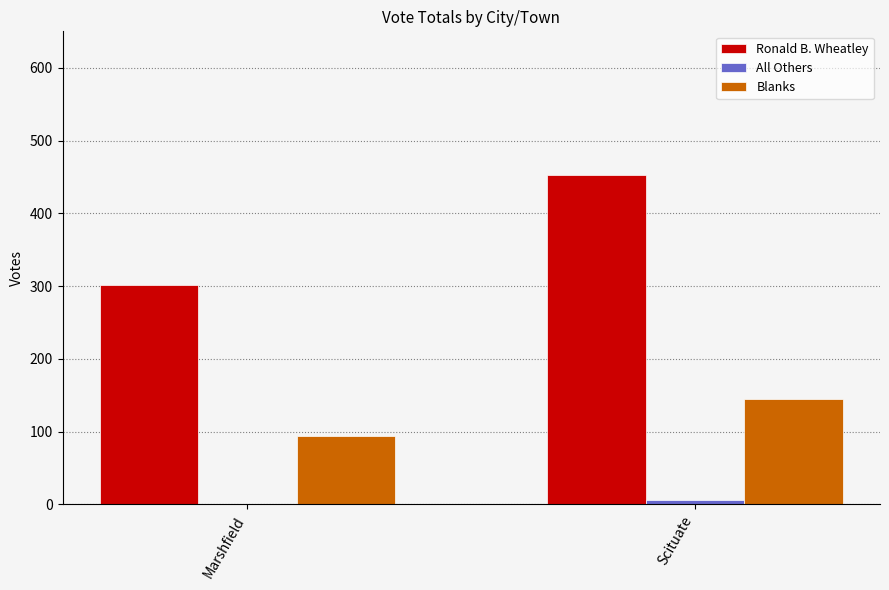

Which series has the largest total across all categories?

Ronald B. Wheatley